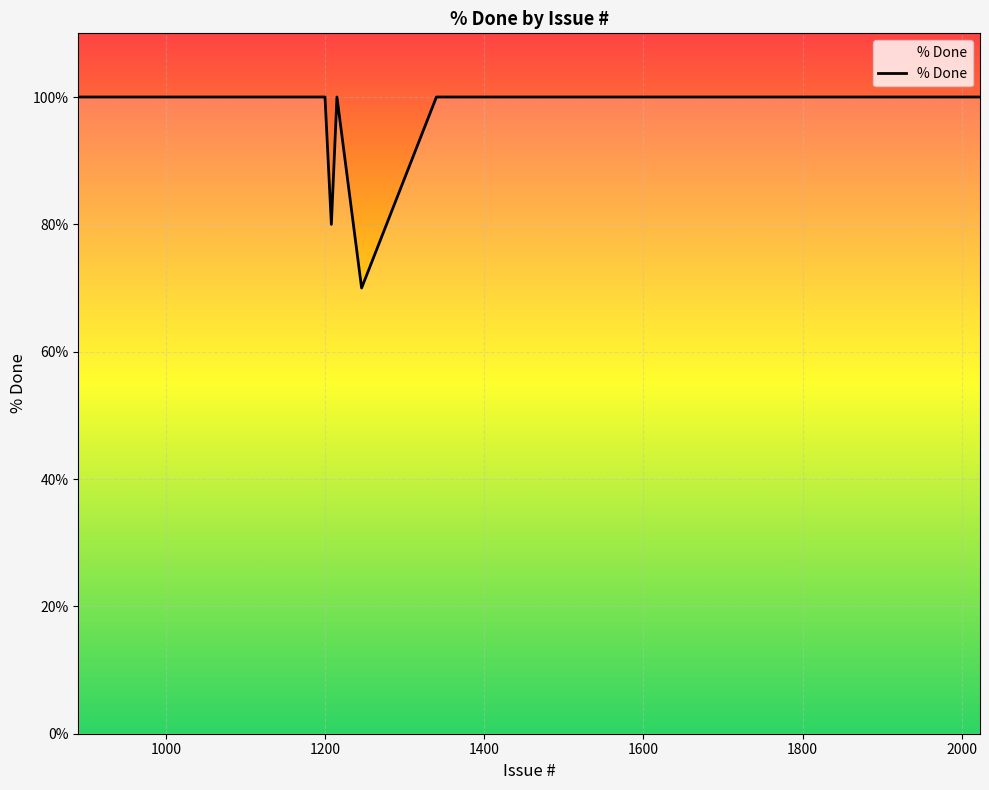

Is this an area chart (filled region under the line)?

No